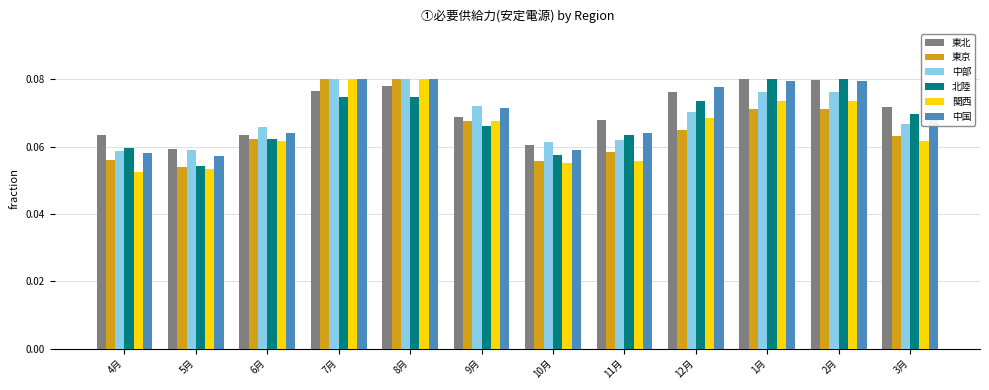

How many 北陸 values are between 0 and 1?

12